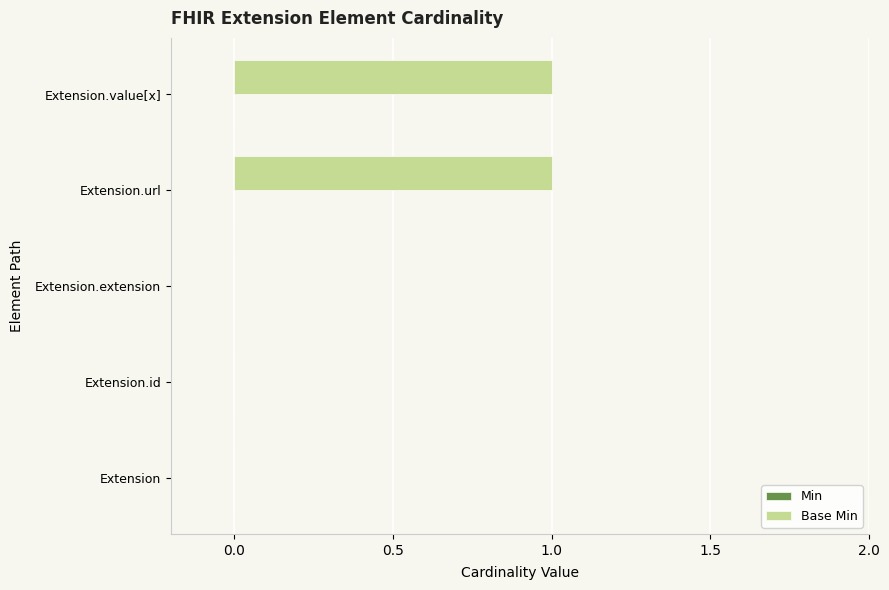

What is the change in value from Extension.extension to Extension.value[x]?

+1